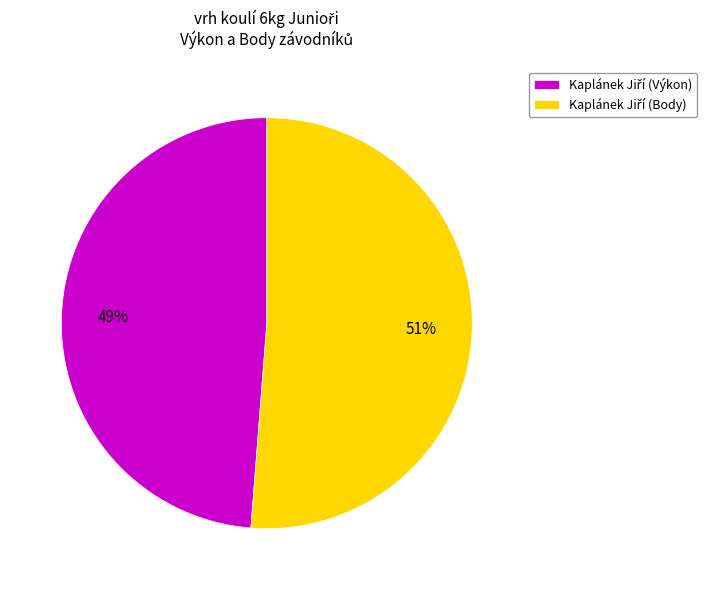

To the nearest percent, what is the difference between the largest and smallest slice percentages?

2%